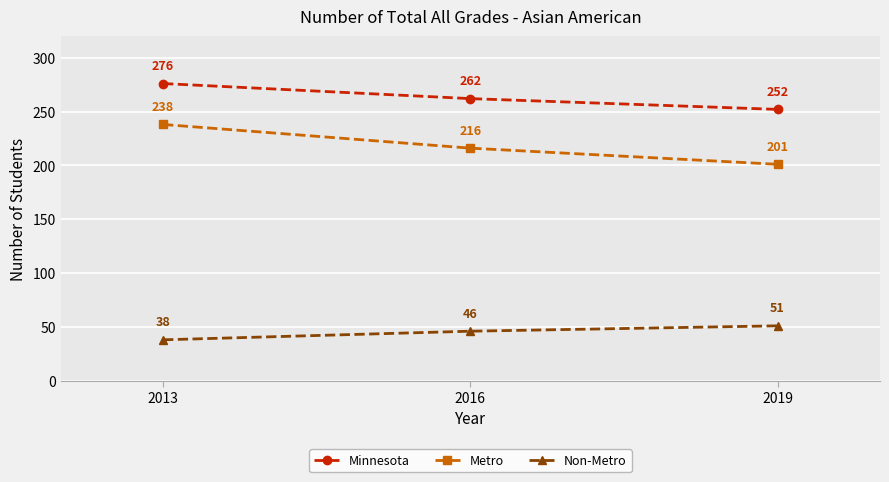

What is the total value across all series at 2013?

552